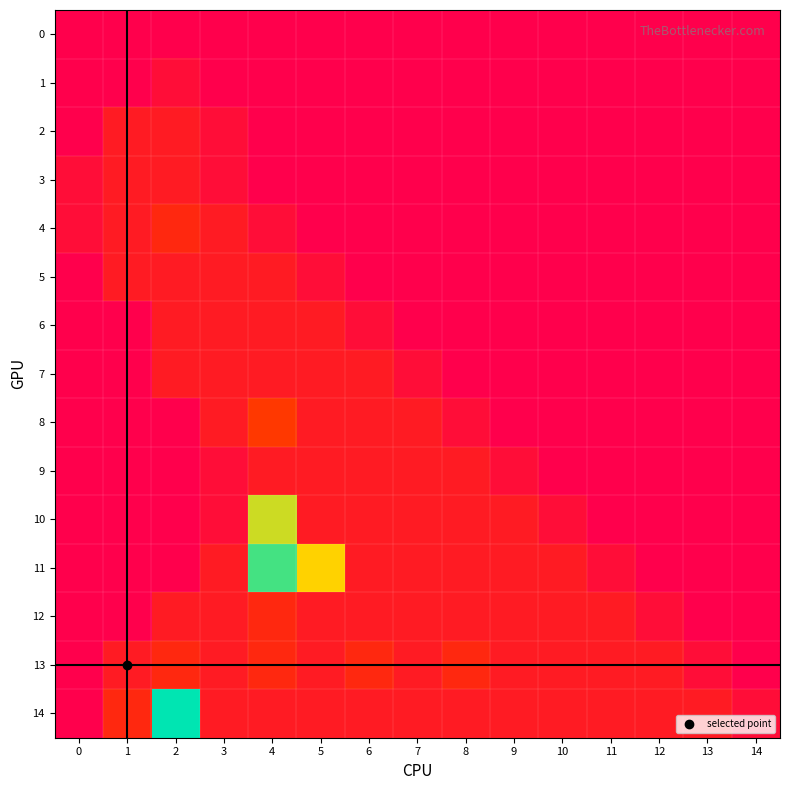

How many data points does each series have?

15